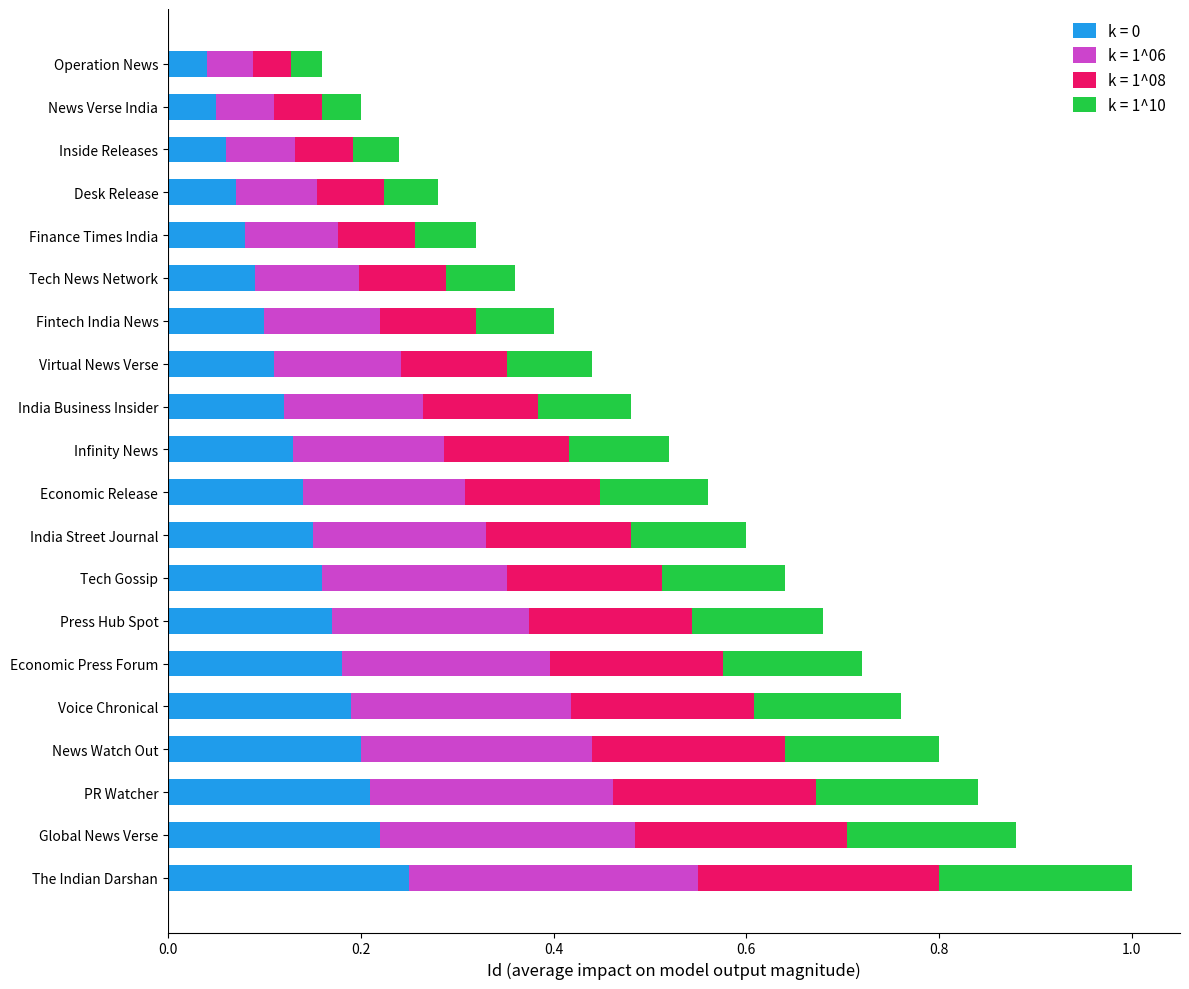

Which category has the highest value in the k = 0 series?

The Indian Darshan